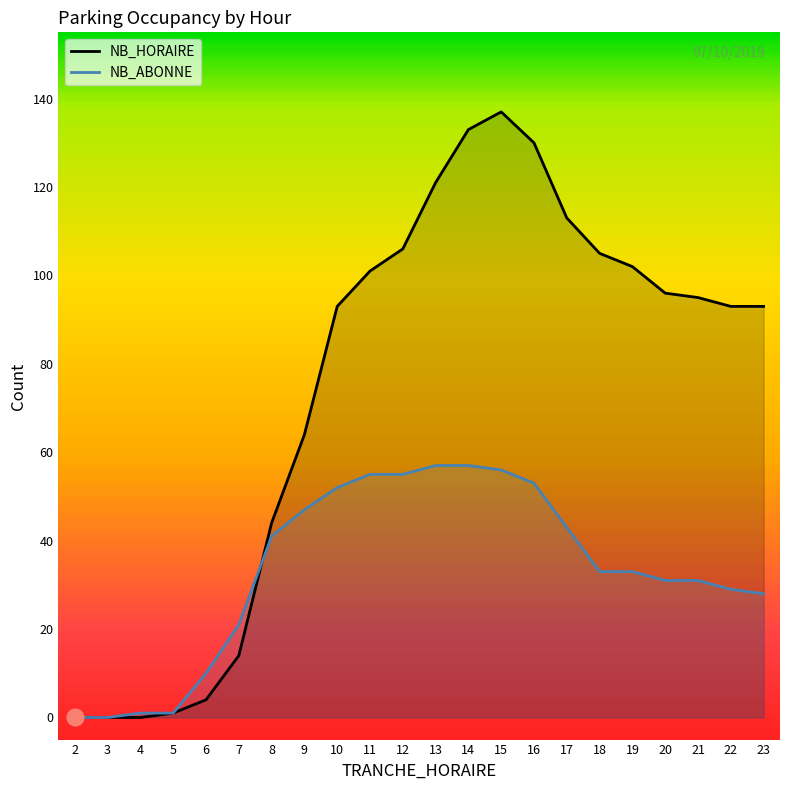

Where do NB_ABONNE and NB_HORAIRE first cross each other?

7 and 8